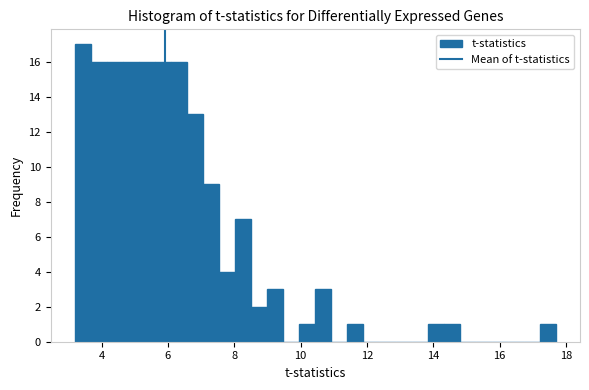

Read against the x-axis, roughly where is the centre of the tallest bar?

3.4